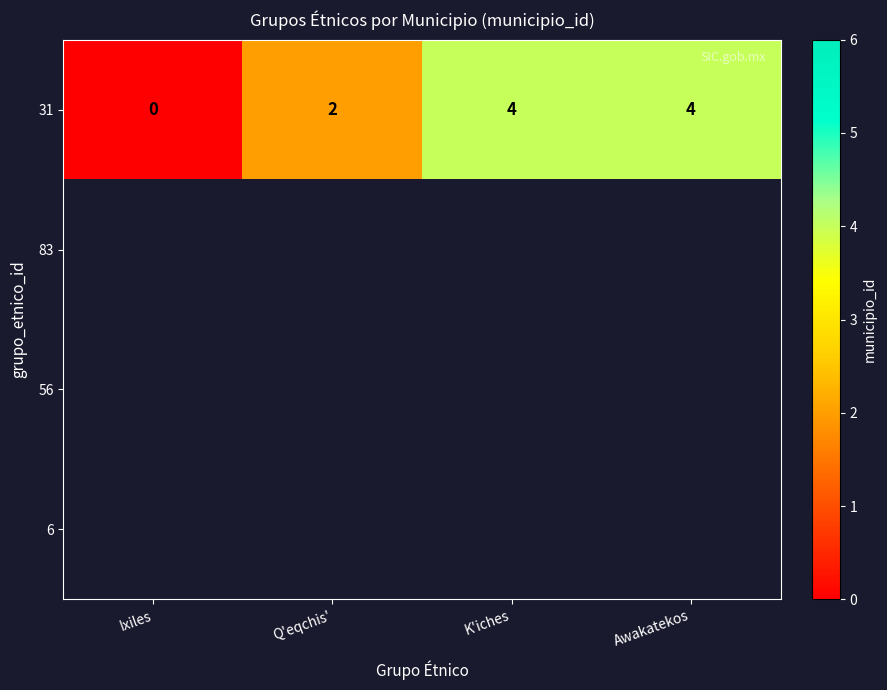

Count the 31 values in the range 2 to 4.

3